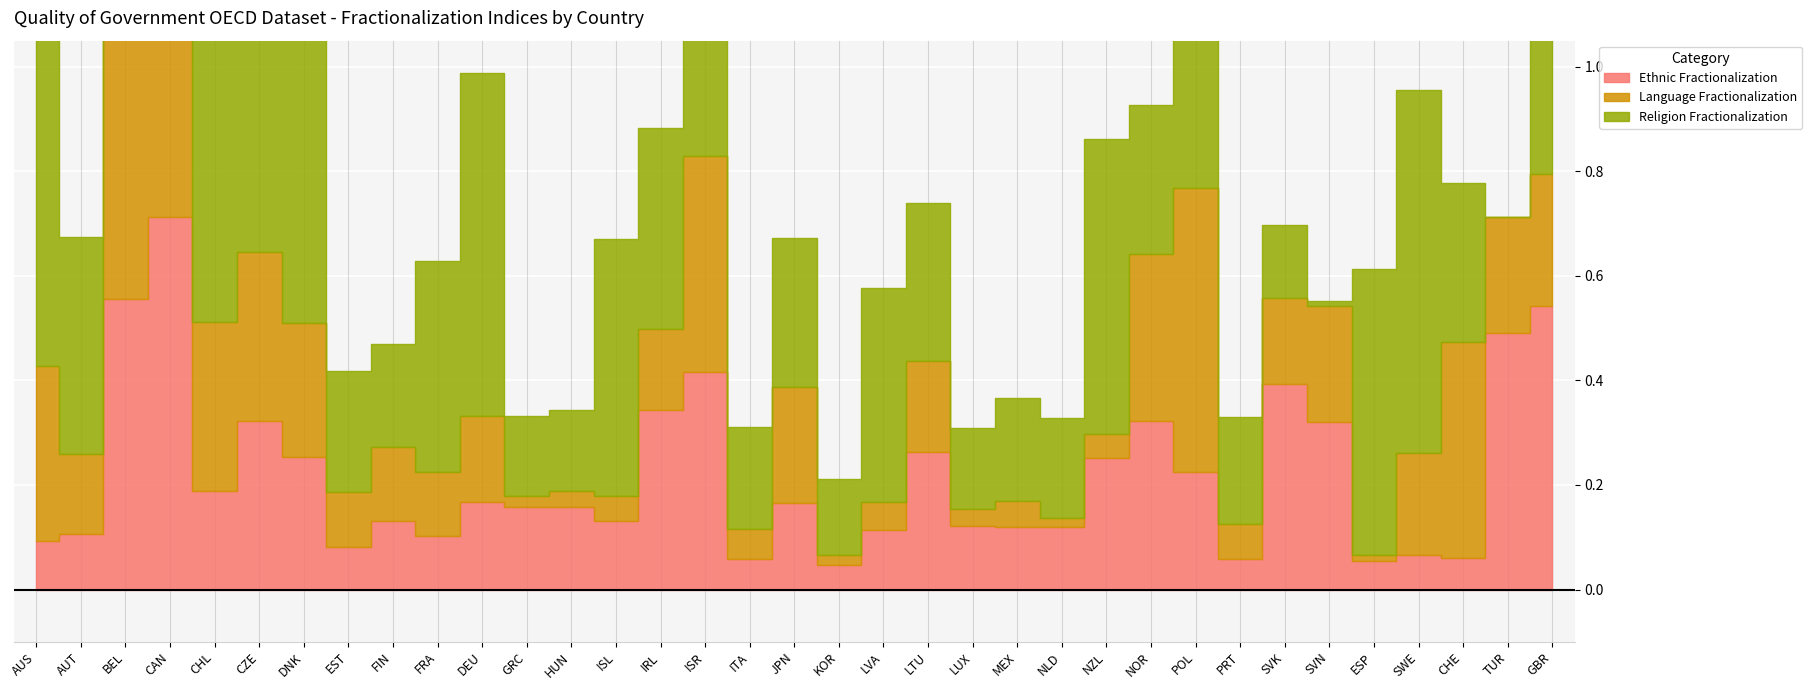

In al_religion2000, how many points are higher than both neighbors (excluding endpoints)?

11